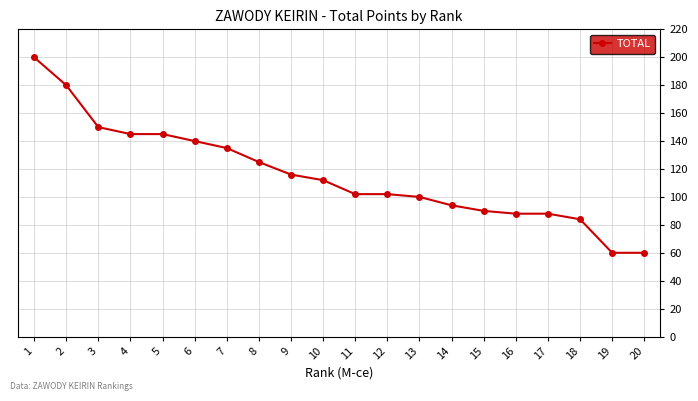

Between 16 and 4, which is larger?

4